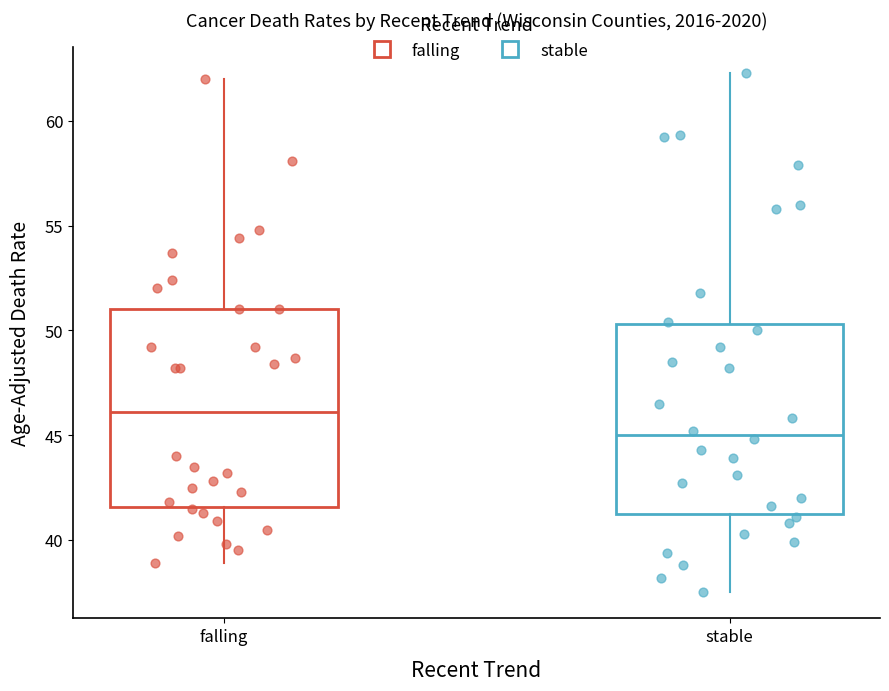

Which box's median line is the highest?

falling